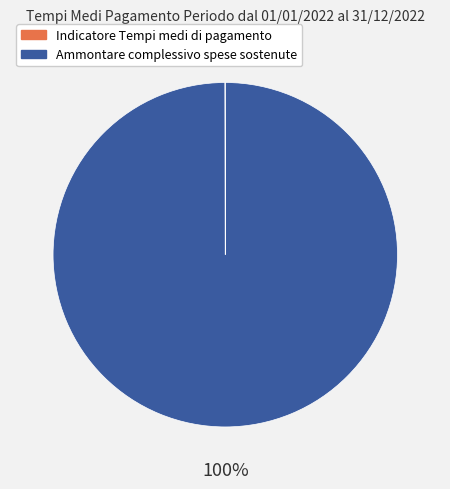

Which category accounts for the majority?

Ammontare complessivo spese sostenute